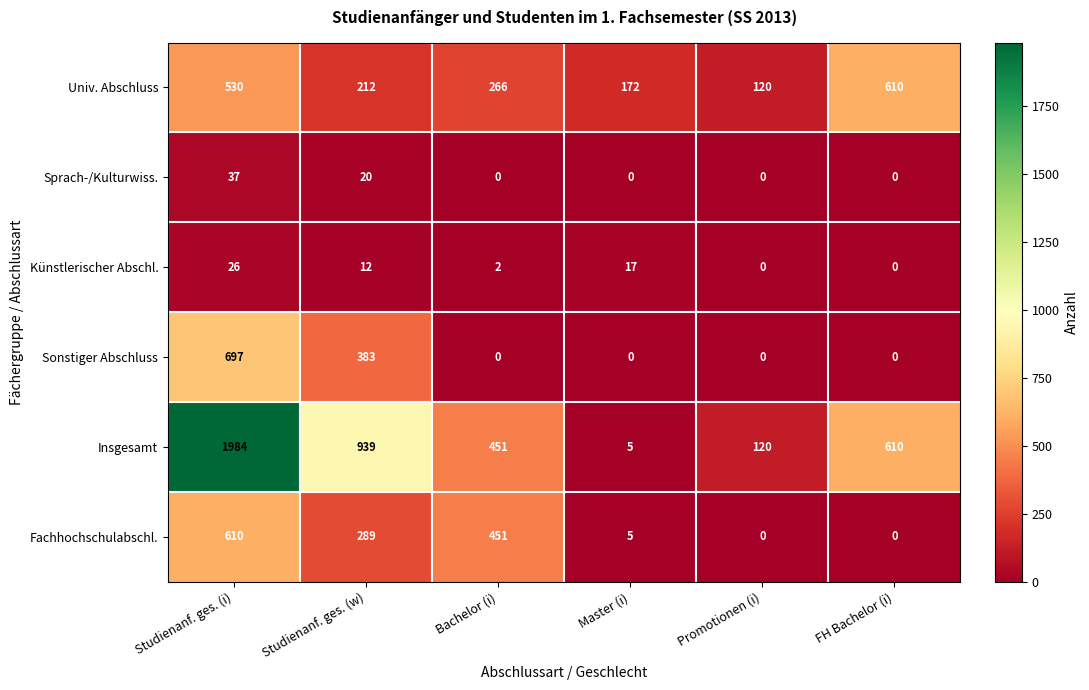

At which category is the sum across all series the highest?

Studienanf. ges. (i)